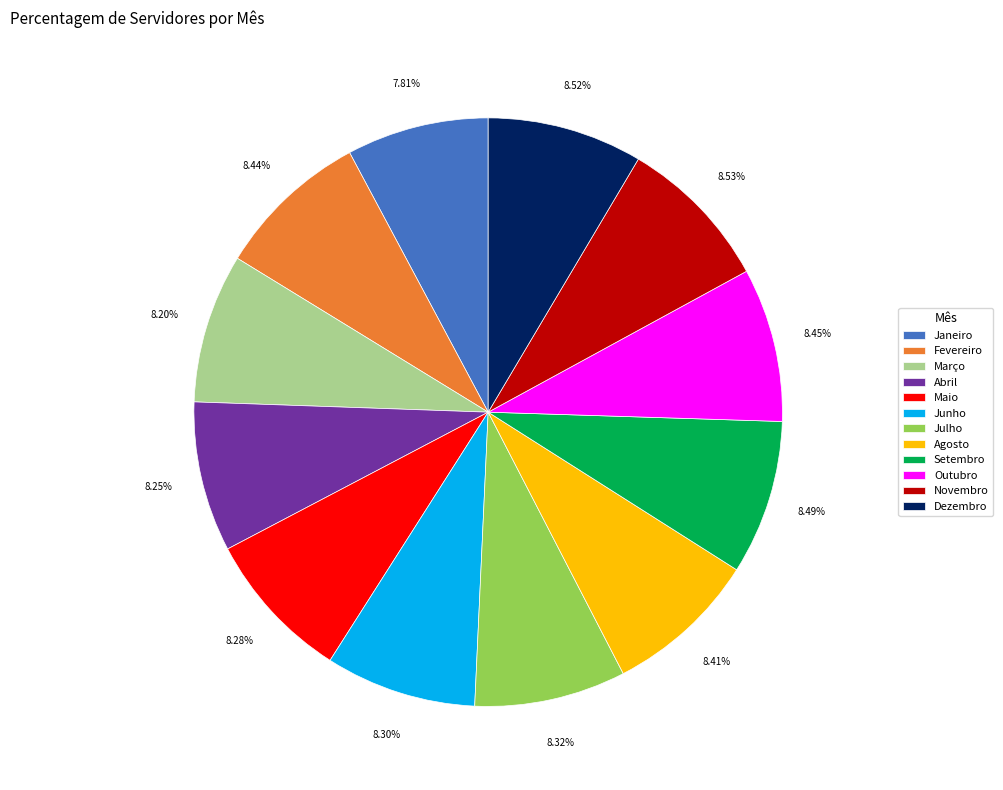

Approximately how many times larger is the value at Outubro compared to Dezembro?

1.0